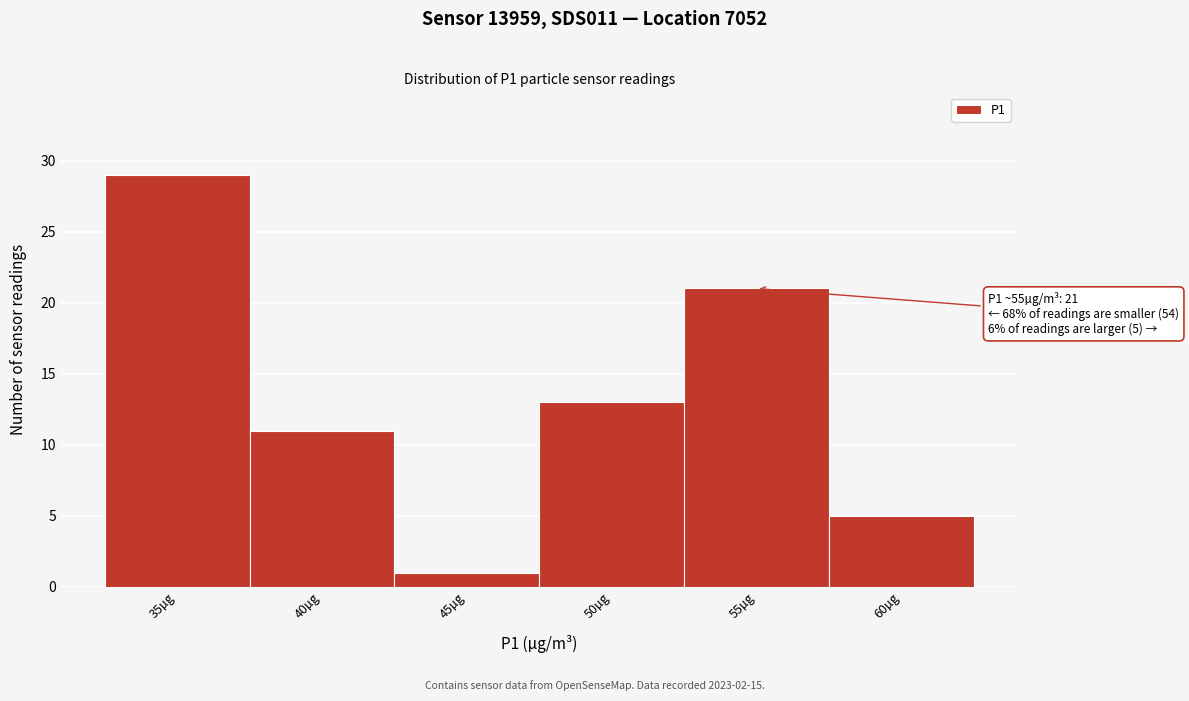

Reading left to right, transcribe all the data shown in this chart.

35µg=29	40µg=11	45µg=1	50µg=13	55µg=21	60µg=5